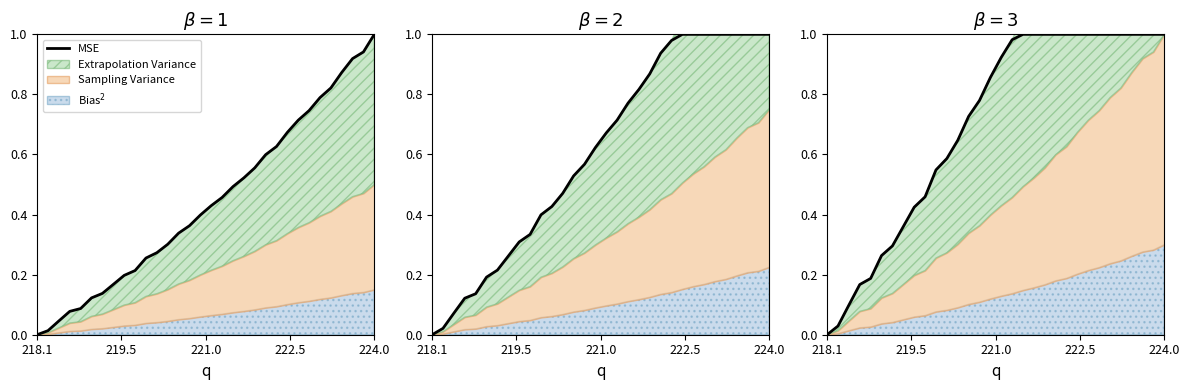

How many lines are shown in the chart?

1